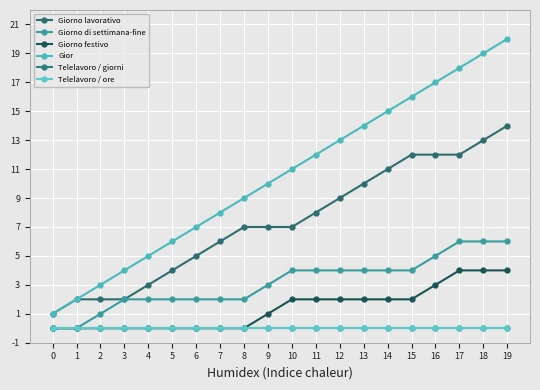

What is the maximum value shown in the chart?

20